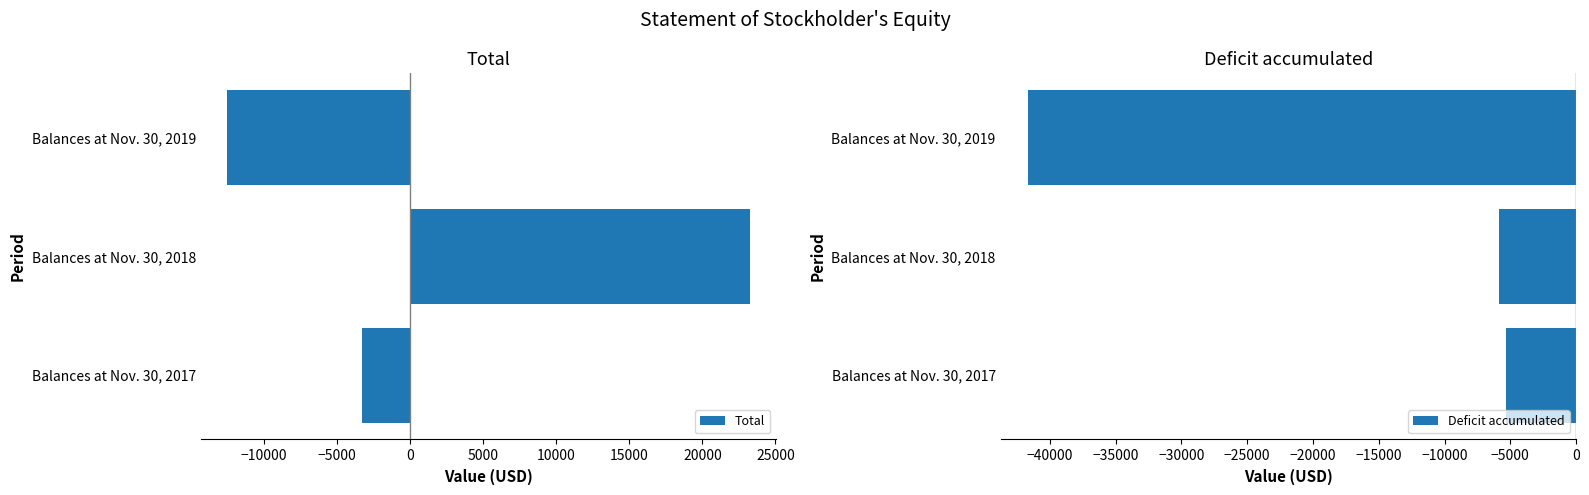

How many data points in Total are less than -3316?

1